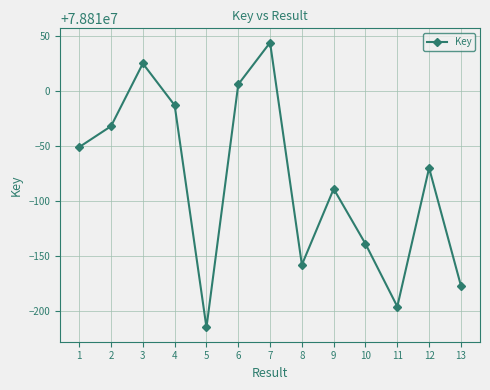

List the labels in order of value, smallest first.

5, 11, 13, 8, 10, 9, 12, 1, 2, 4, 6, 3, 7